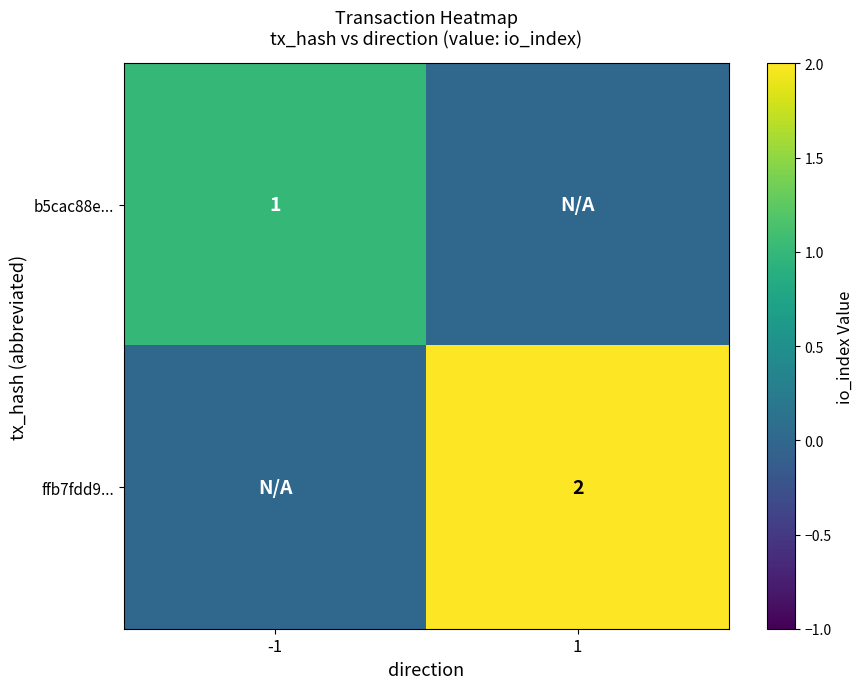

The b5cac88e... series shows 2 at -1. True or false?

False